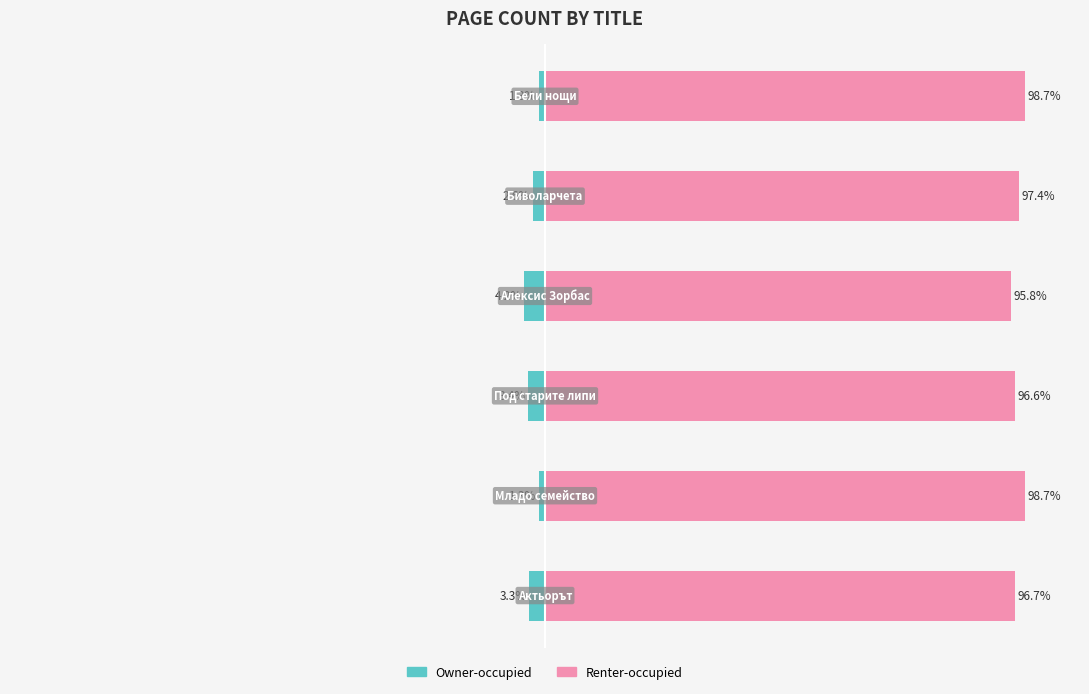

What is the highest value of the Renter-occupied series?

98.7